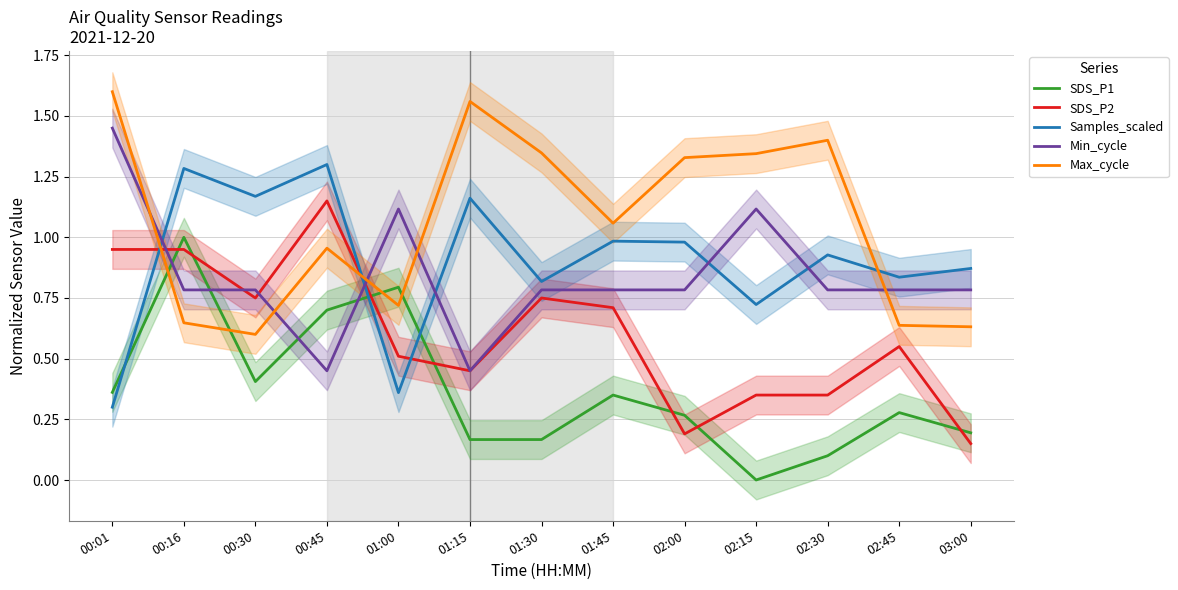

At how many categories does at least one series exceed 1?

11